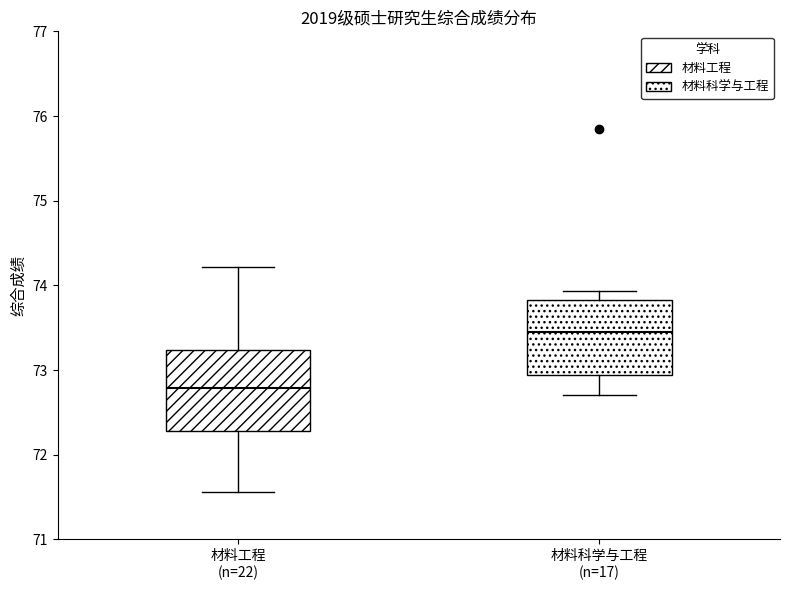

Which box has the highest median line?

材料科学与工程 (n=17)